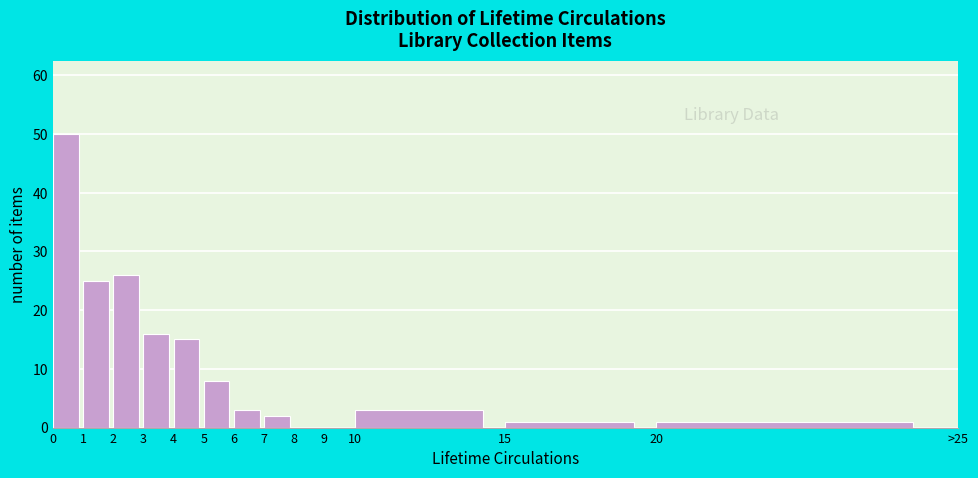

Reading left to right, transcribe all the data shown in this chart.

0=50	1=25	2=26	3=16	4=15	5=8	6=3	7=2	8=0	9=0	10=3	15=1	20=1